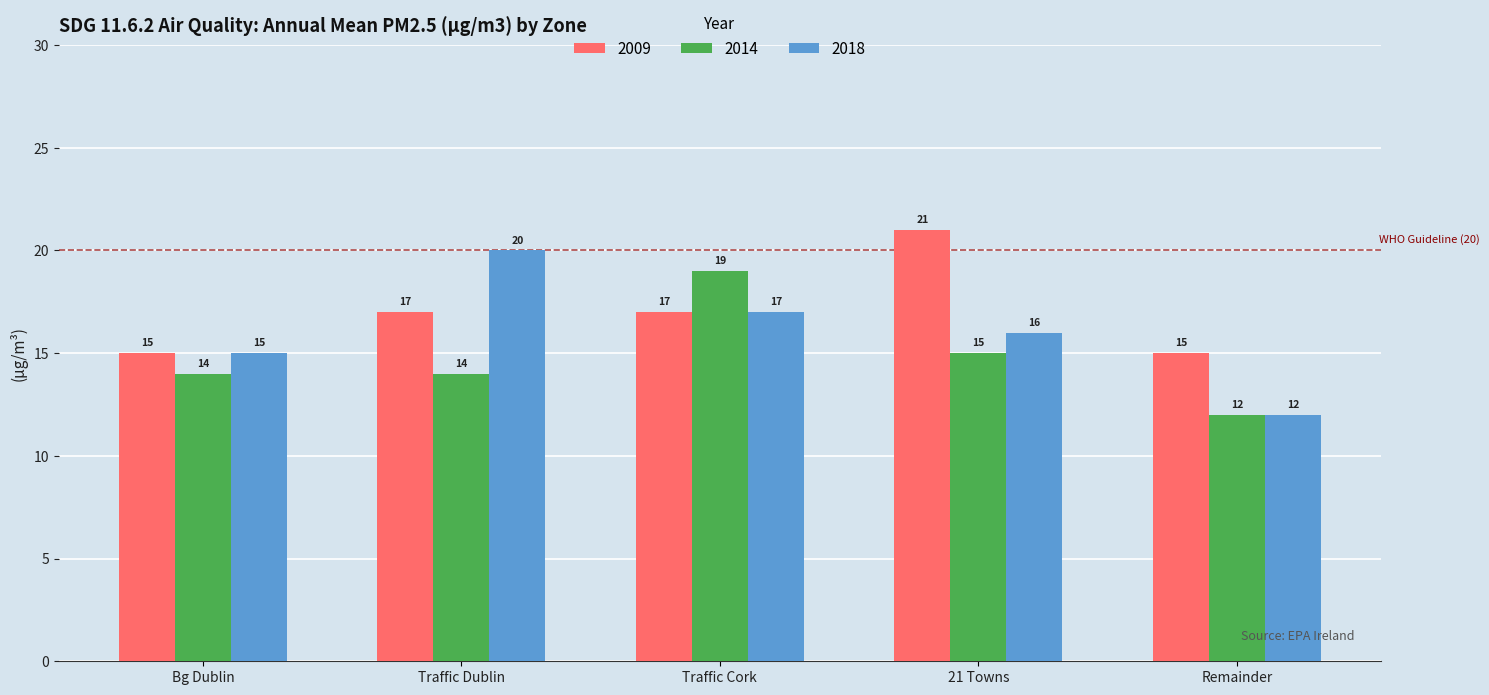

How many data points does each series have?

5